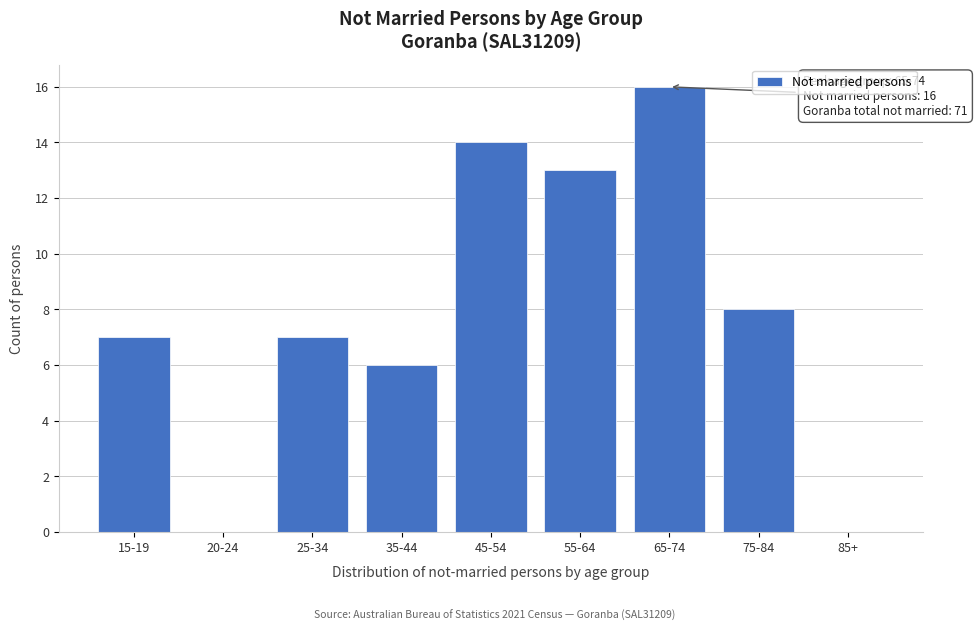

Reading right to left, extract all data points from this chart.

85+=0	75-84=8	65-74=16	55-64=13	45-54=14	35-44=6	25-34=7	20-24=0	15-19=7